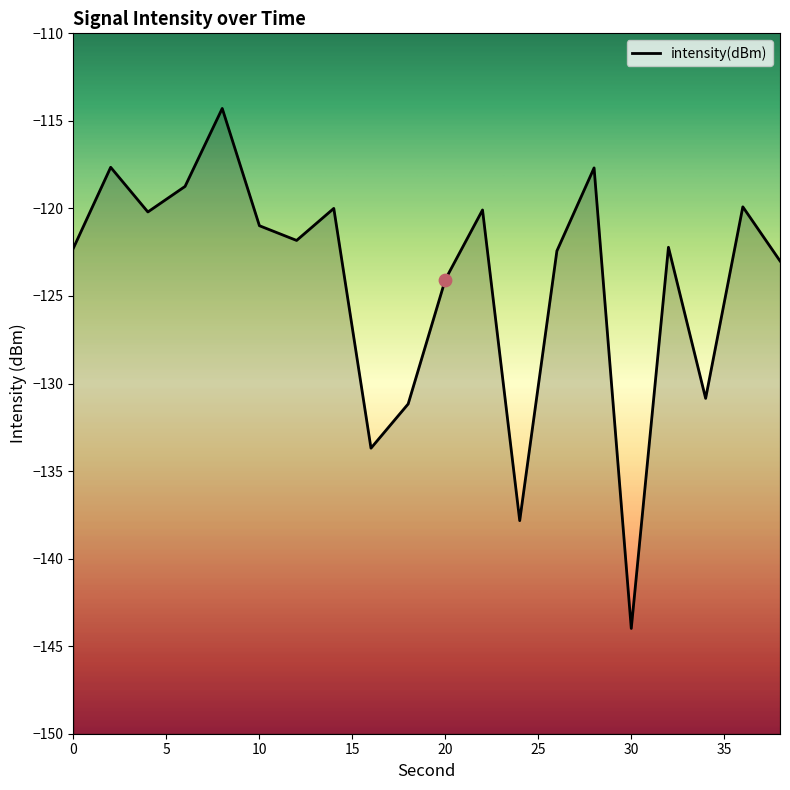

What is the change in value from 4 to 18?

-11.0